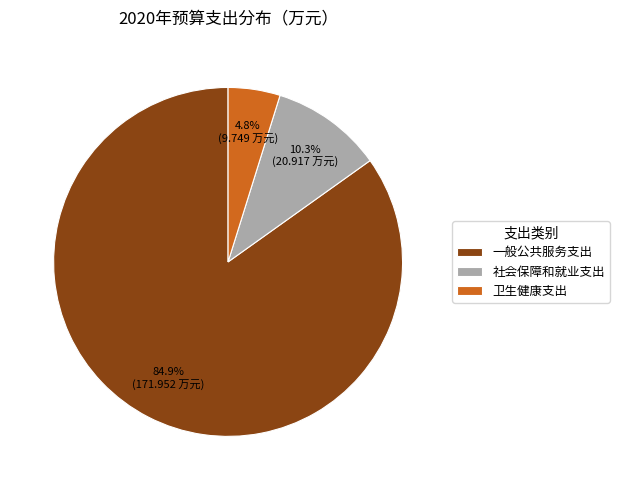

Does 社会保障和就业支出 account for over 50% of the chart?

No